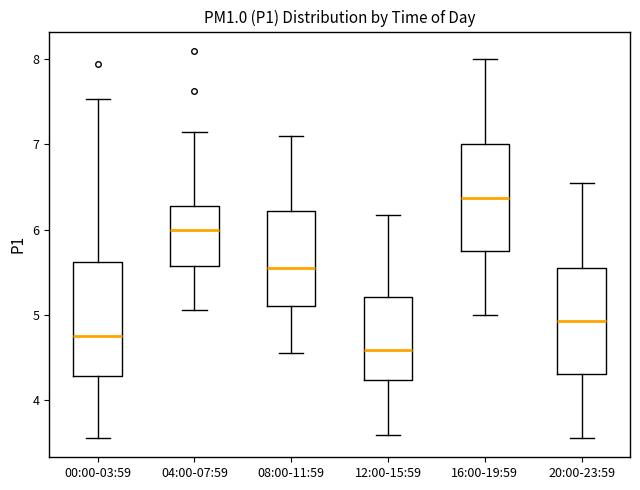

Reading left to right, transcribe this box plot: for each box, give where its median line is, the range the box spans, and where its two whiskers end, as read against the y-axis. The values are not printed on the chart, so give them approximately, as read against the axis.

00:00-03:59: median 4.8, box 4.3 to 5.6, whiskers 3.6 to 7.5
04:00-07:59: median 6.0, box 5.6 to 6.3, whiskers 5.1 to 7.2
08:00-11:59: median 5.6, box 5.1 to 6.2, whiskers 4.6 to 7.1
12:00-15:59: median 4.6, box 4.2 to 5.2, whiskers 3.6 to 6.2
16:00-19:59: median 6.4, box 5.8 to 7.0, whiskers 5.0 to 8.0
20:00-23:59: median 4.9, box 4.3 to 5.6, whiskers 3.6 to 6.6